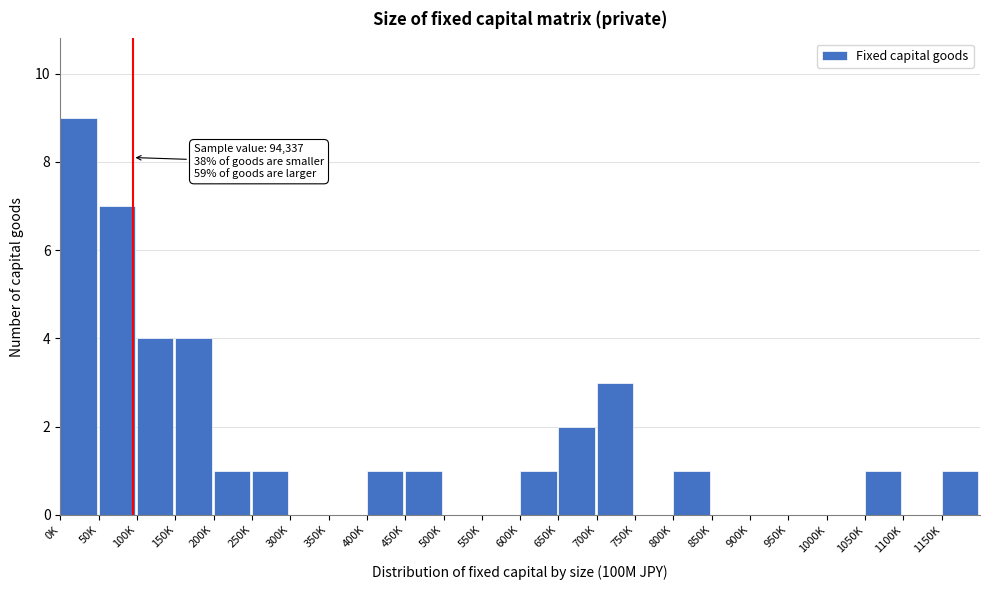

Reading left to right, what are all the values shown in this chart?

0K=9	50K=7	100K=4	150K=4	200K=1	250K=1	300K=0	350K=0	400K=1	450K=1	500K=0	550K=0	600K=1	650K=2	700K=3	750K=0	800K=1	850K=0	900K=0	950K=0	1000K=0	1050K=1	1100K=0	1150K=1